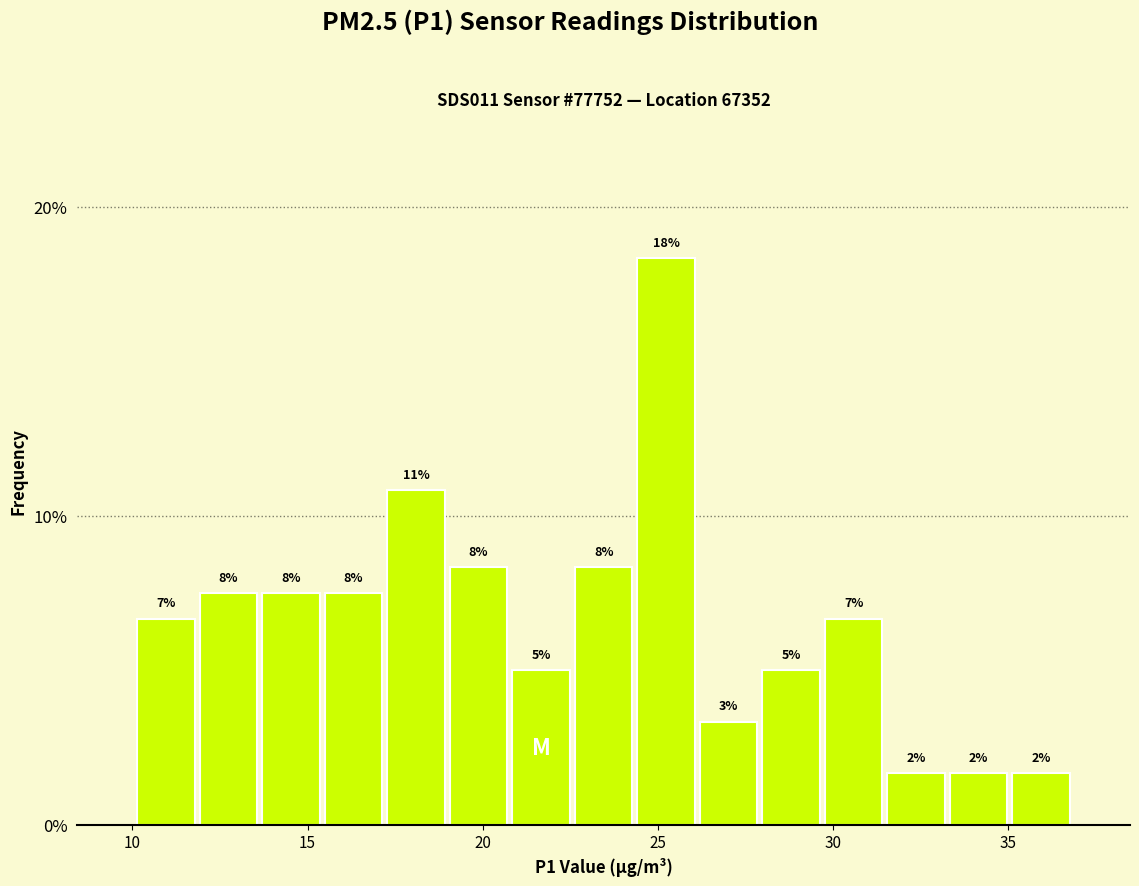

Around what value on the x-axis is the tallest bar? Give the approximate position of its centre, as read against the axis.

25.0